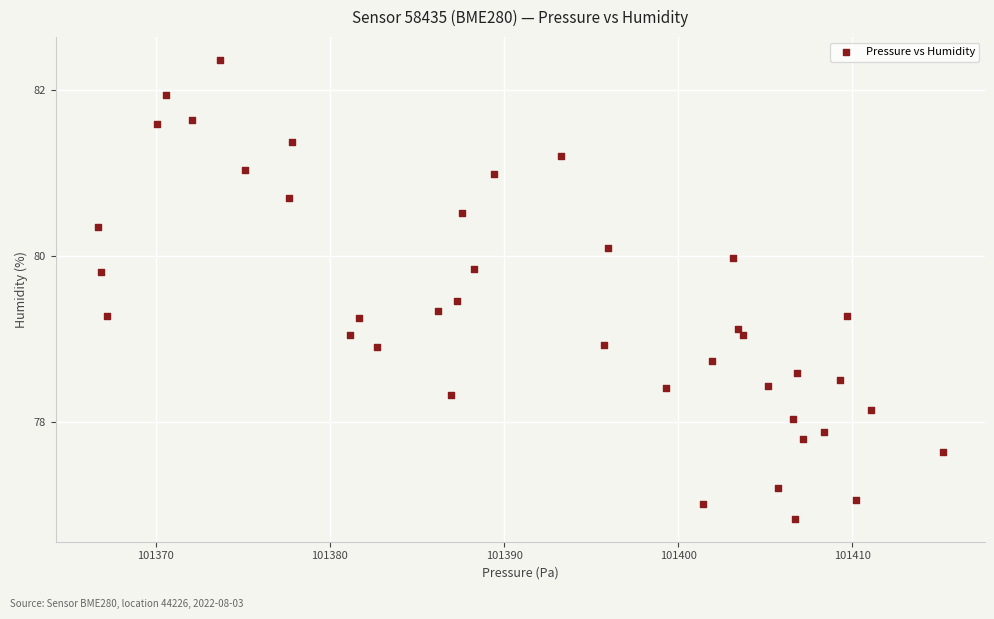

What is the range of X values (max minus min)?

48.5